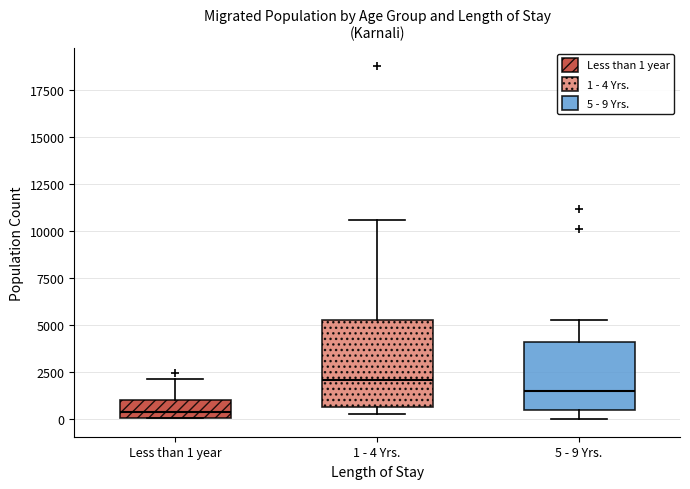

Reading left to right, read every box against the y-axis: the position of its median line, the range the box covers, and the ends of its whiskers. The values are not printed on the chart, so give them approximately, as read against the axis.

Less than 1 year: median 500, box 0 to 1000, whiskers 0 to 2000
1 - 4 Yrs.: median 2000, box 500 to 5500, whiskers 500 (just below the box's lower edge) to 10500
5 - 9 Yrs.: median 1500, box 500 to 4000, whiskers 0 to 5000